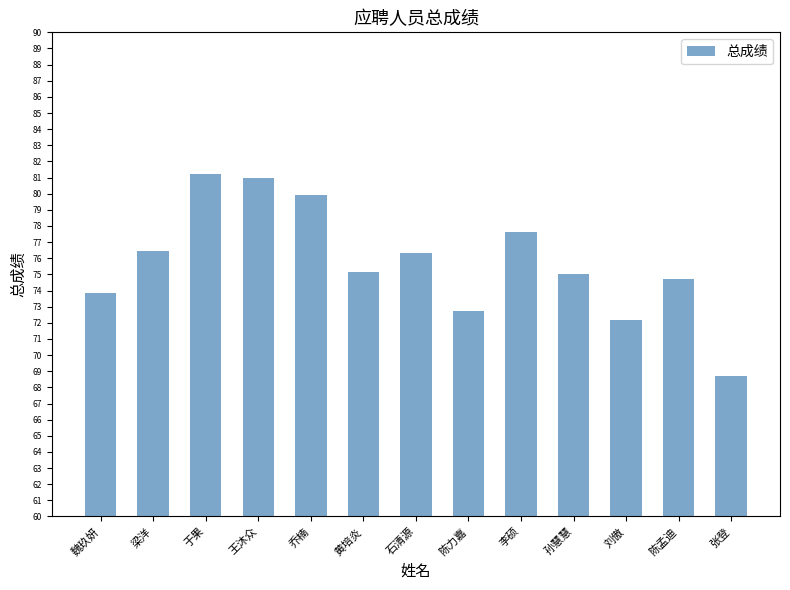

What is the average value?

75.8